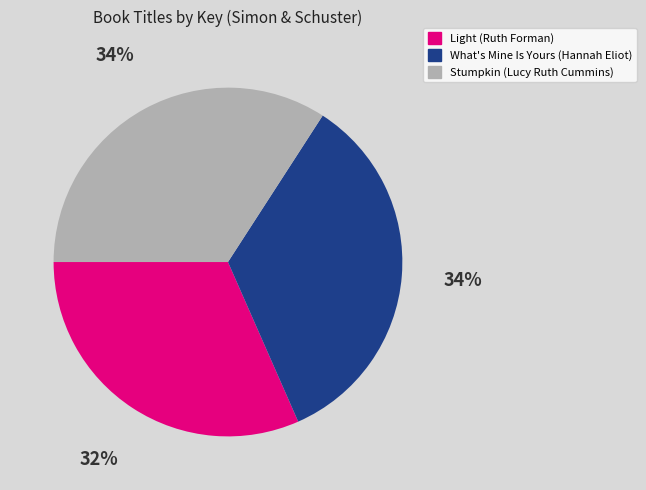

Which slice is the smallest?

Light (Ruth Forman)